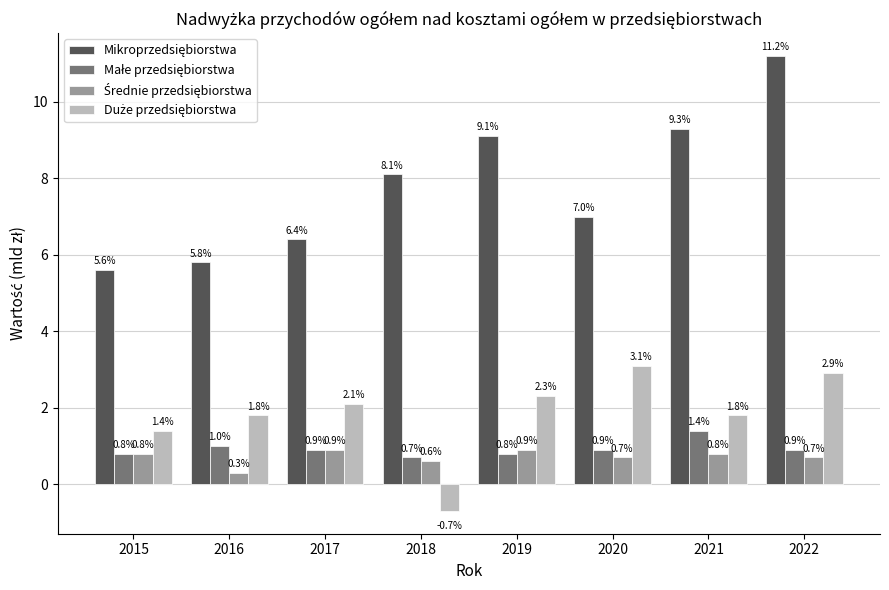

At which category does the chart reach its peak across all series?

2022